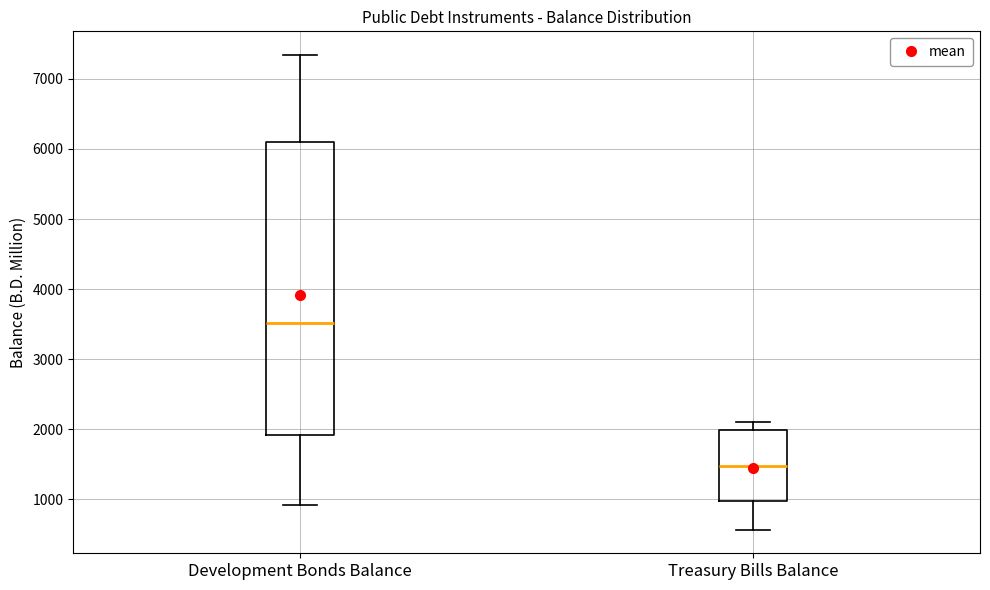

Which box is the tallest, from its lower edge to its upper edge?

Development Bonds Balance